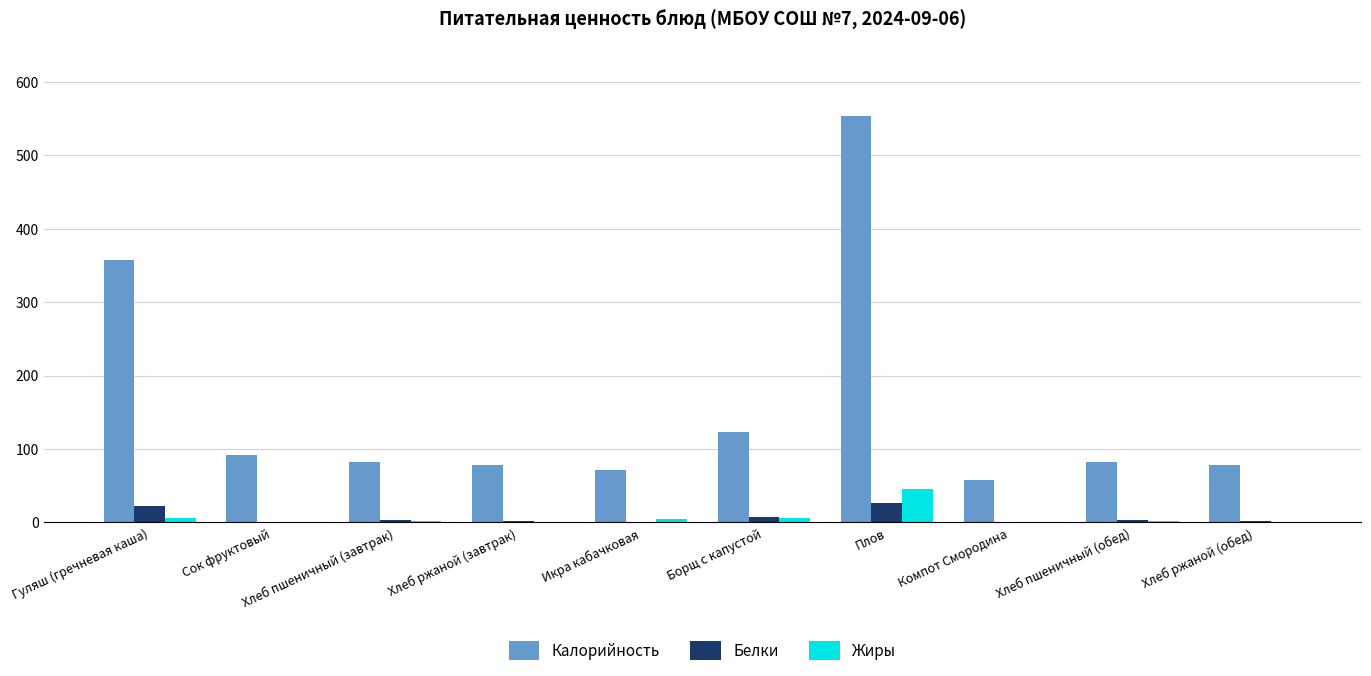

What is the maximum value for Жиры?

45.5